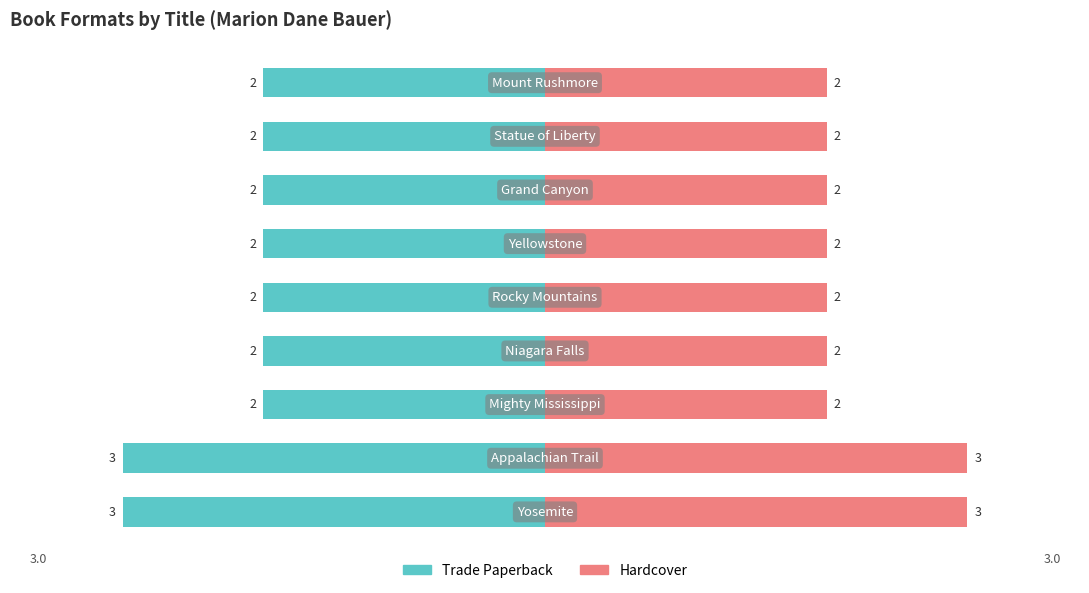

List the series in order of their overall mean, lowest first.

Trade Paperback, Hardcover